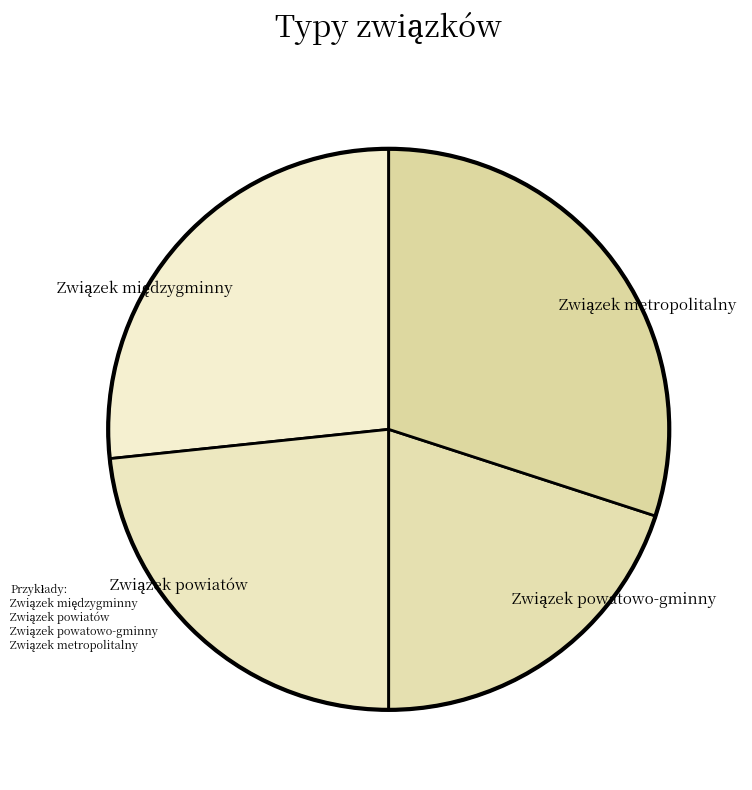

Is there a majority slice in this chart?

No